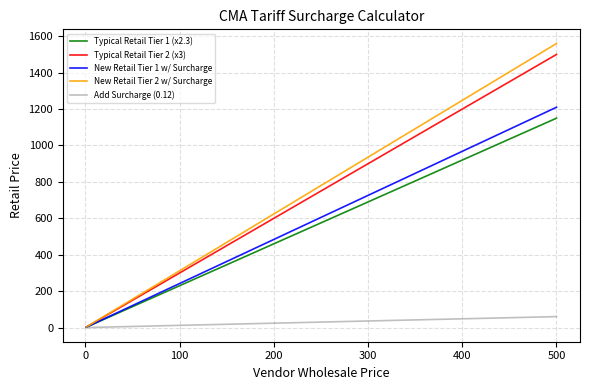

What is the greatest value displayed?

1560.0